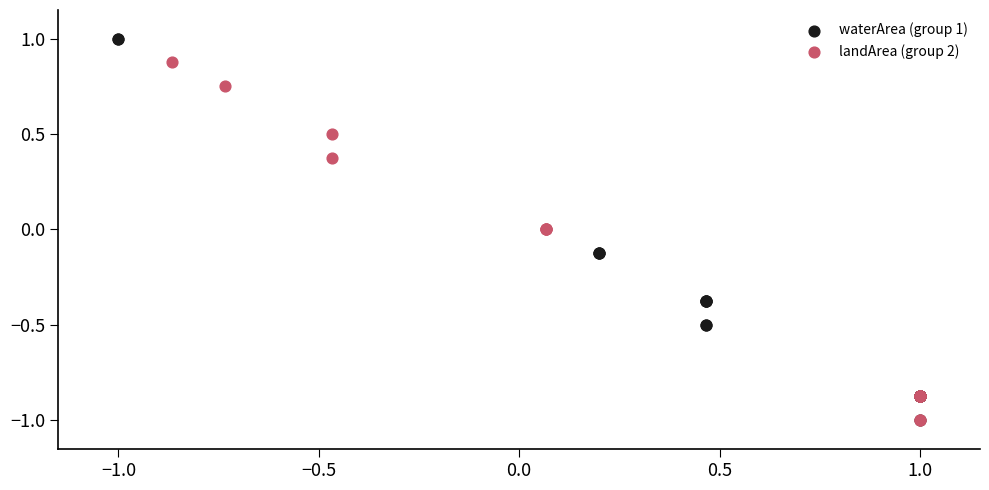

Which series has the widest spread of Y values?

waterArea (group 1)